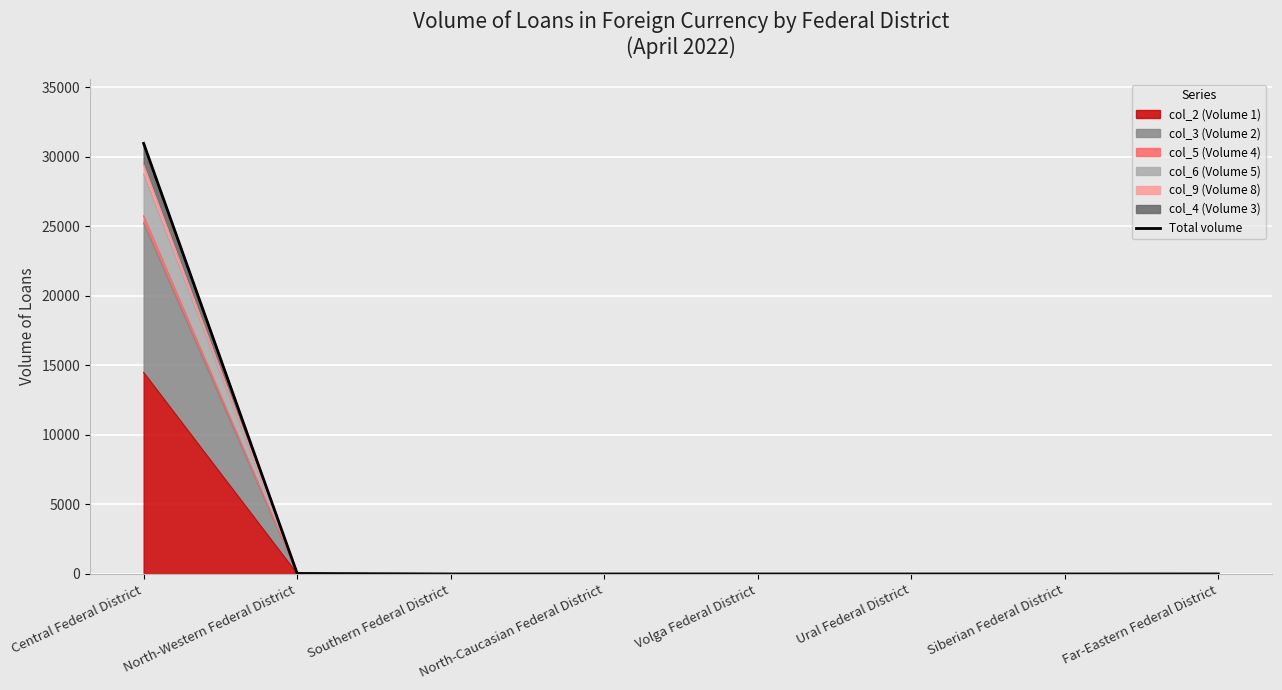

Rank the categories by value from lowest to highest.

Southern Federal District, North-Caucasian Federal District, Volga Federal District, Ural Federal District, Siberian Federal District, Far-Eastern Federal District, North-Western Federal District, Central Federal District